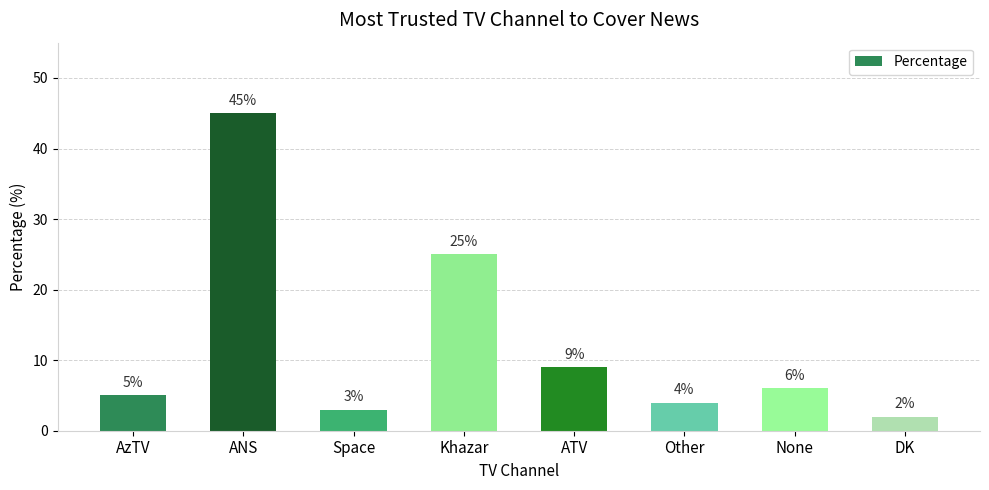

How many series are shown in this chart?

1